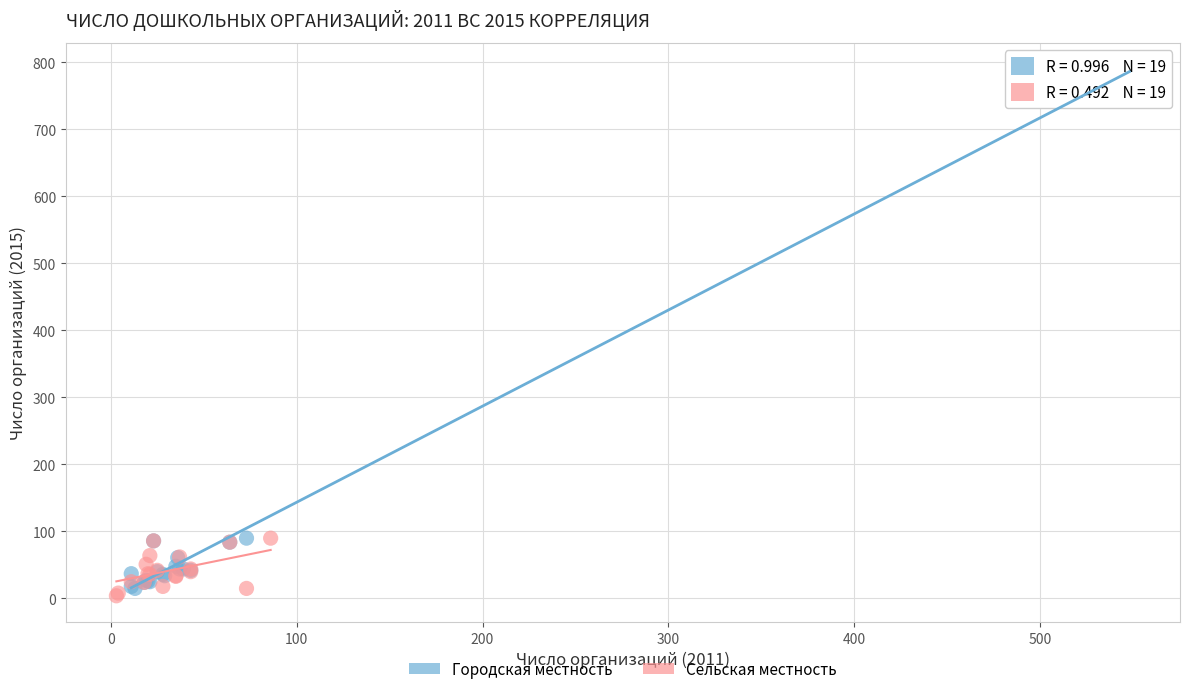

What are all the series names shown in the legend?

Городская местность, Сельская местность